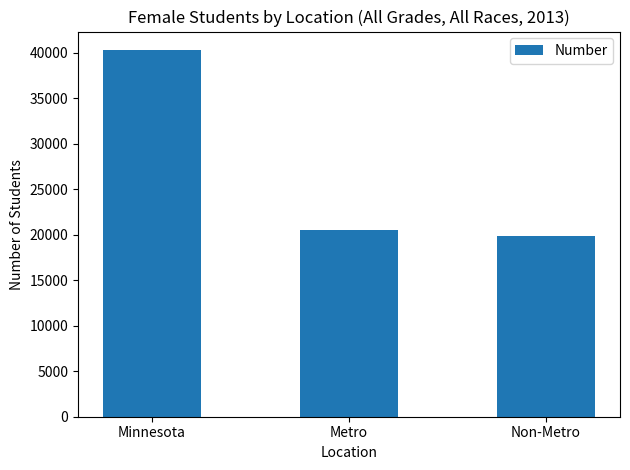

Count the number of data series in this chart.

1